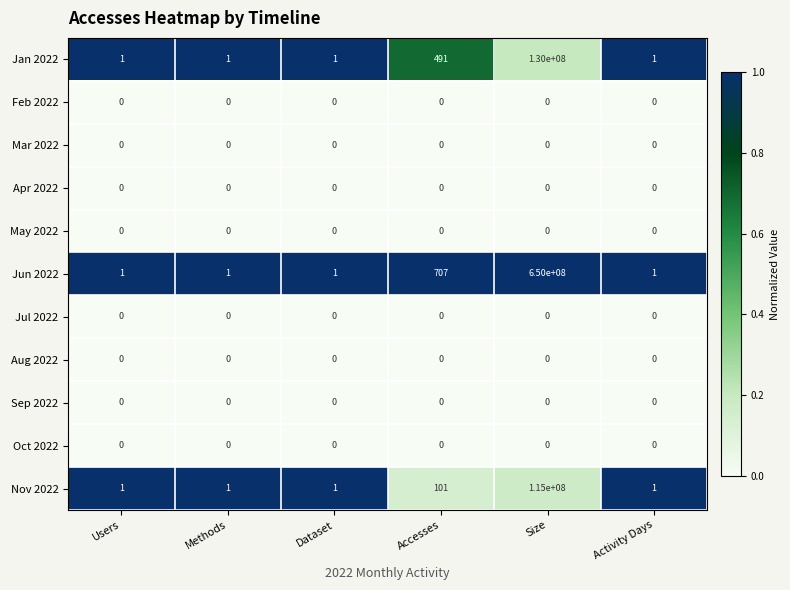

At which category is the sum across all series the highest?

Size